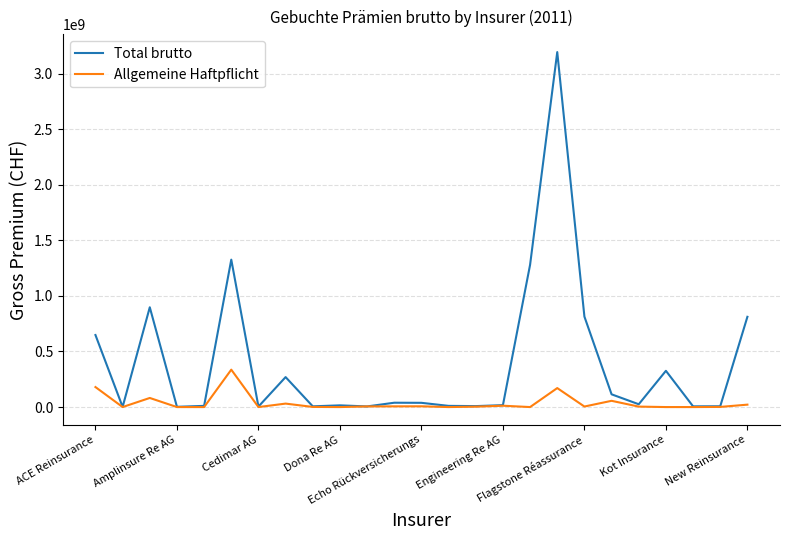

Which series has the largest total across all categories?

Total brutto